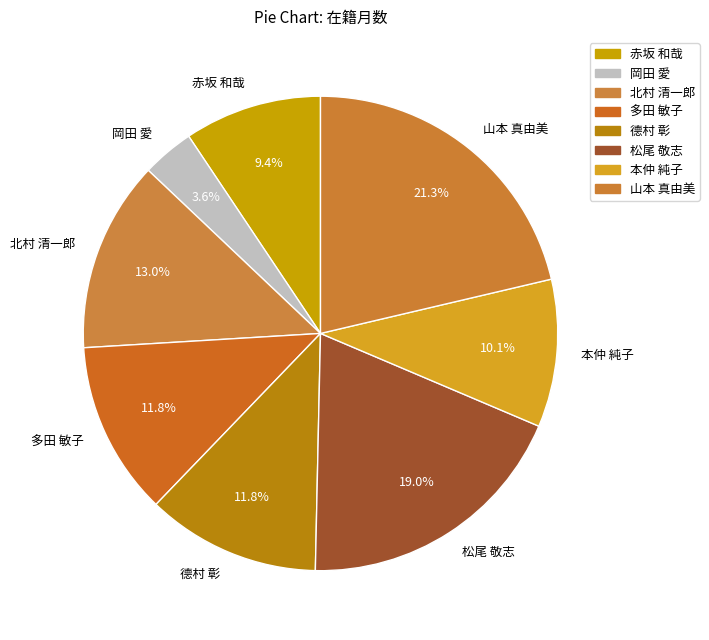

To the nearest percent, what is the average slice percentage?

12%